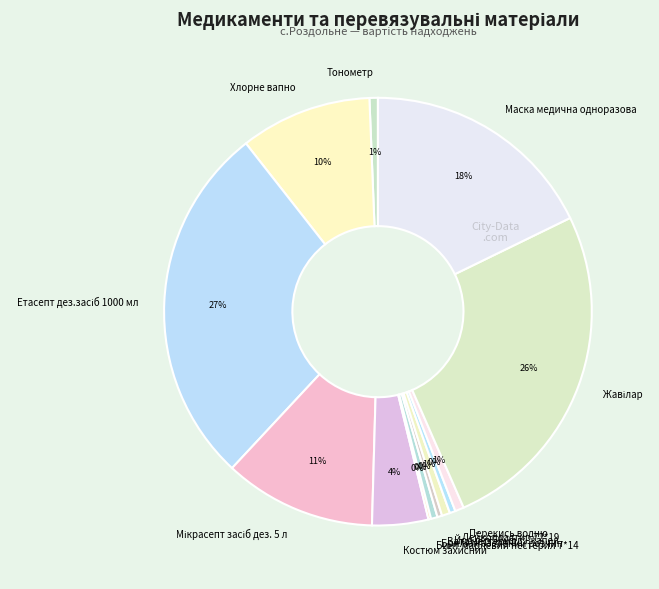

How many segments does this pie chart have?

13